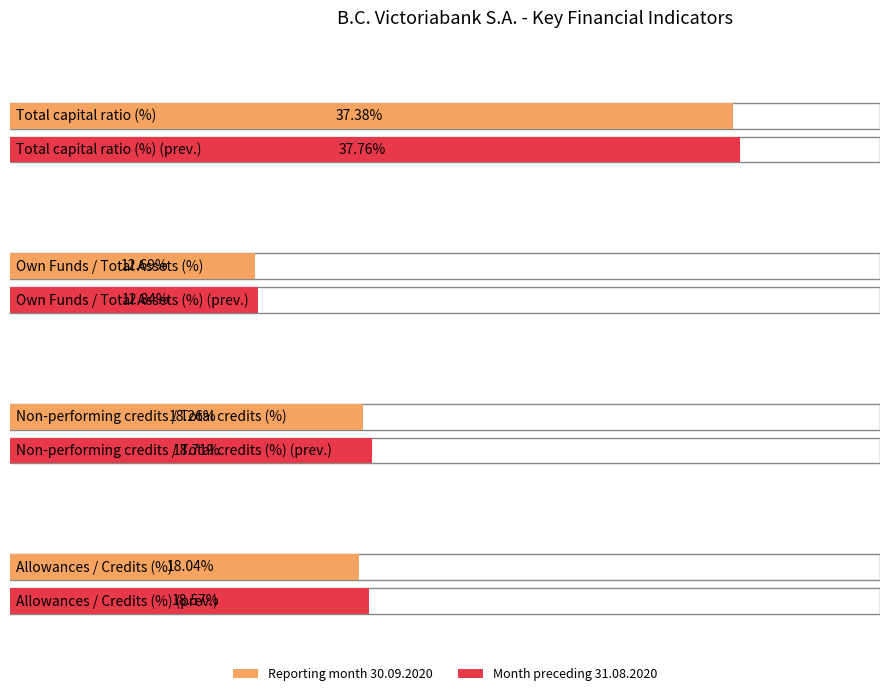

Reading left to right, list all the values displayed in this chart.

Reporting month 30.09.2020: Total capital ratio (%)=37.4	Own Funds / Total Assets (%)=12.7	Non-performing credits / Total credits (%)=18.3	Allowances / Credits (%)=18.0
Month preceding 31.08.2020: Total capital ratio (%)=37.8	Own Funds / Total Assets (%)=12.8	Non-performing credits / Total credits (%)=18.7	Allowances / Credits (%)=18.6